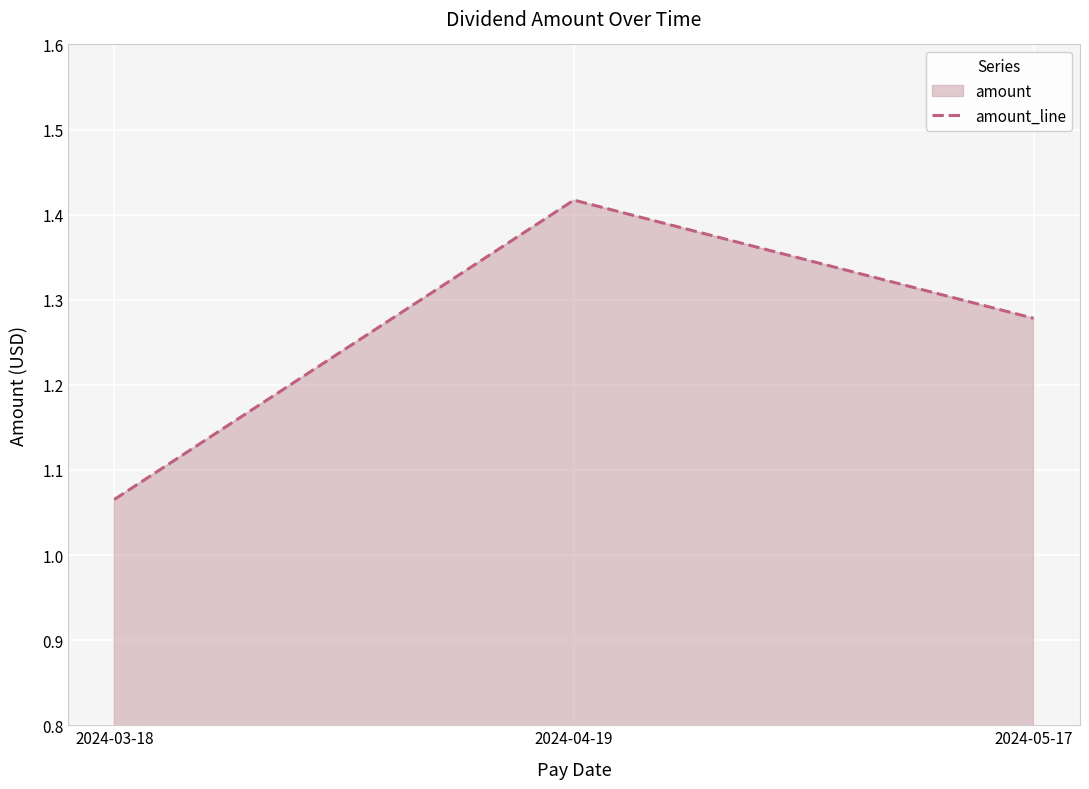

How many data points does each series have?

3